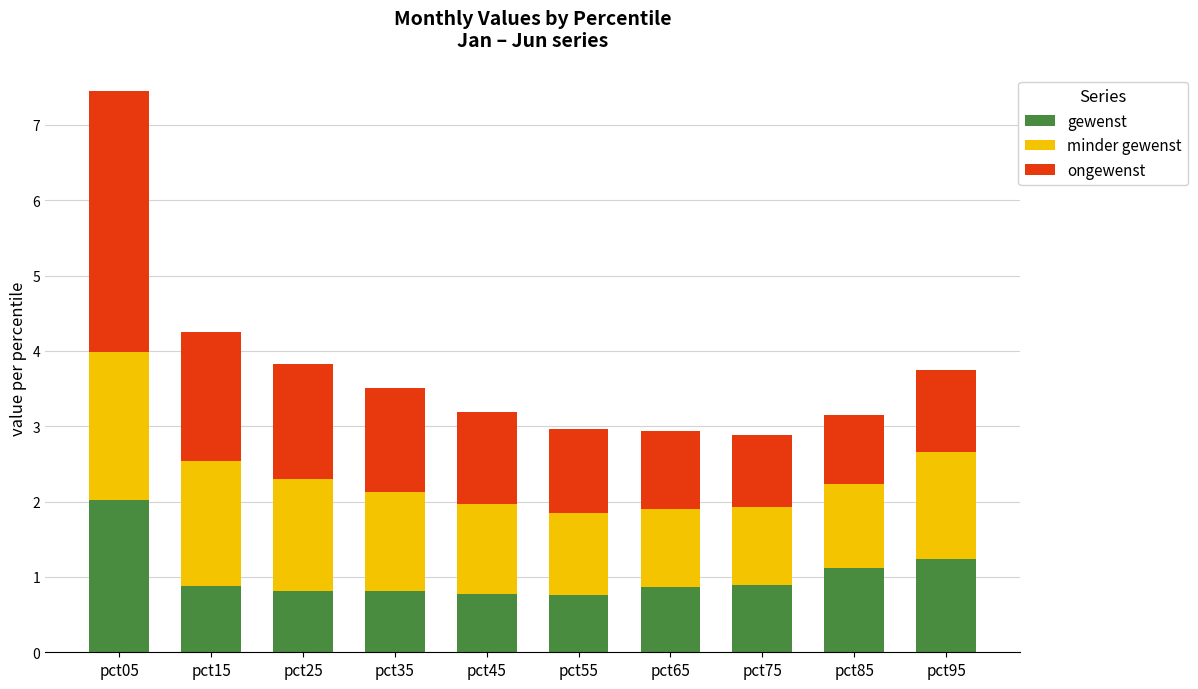

Reading left to right, transcribe the values for gewenst.

2.0	0.9	0.8	0.8	0.8	0.8	0.9	0.9	1.1	1.2